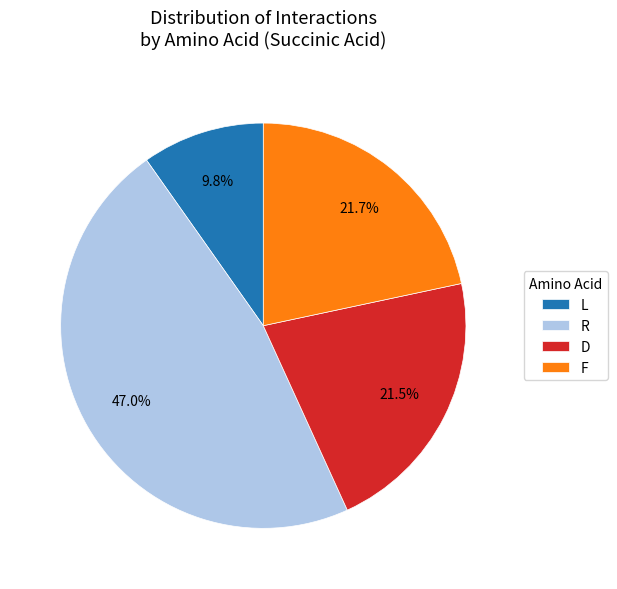

What is the smallest slice in the pie chart?

L